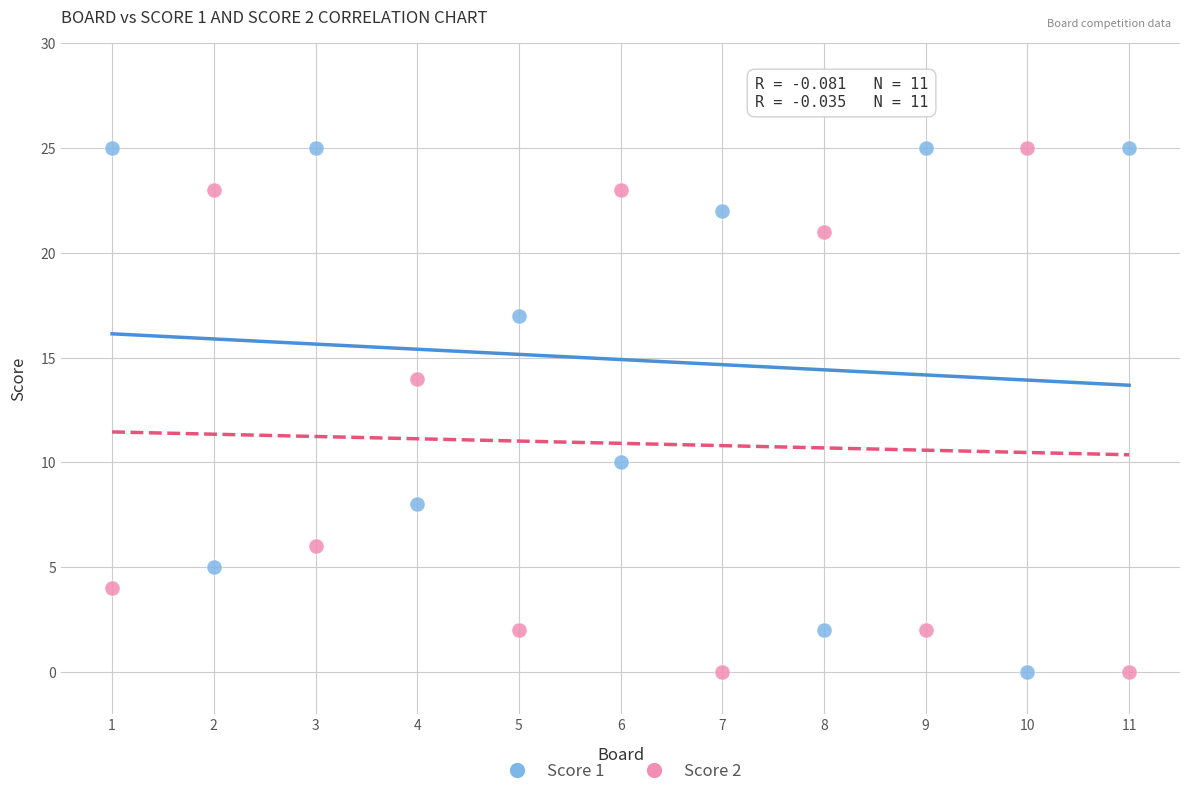

What is the X range (max minus min) for the scatter plot?

10